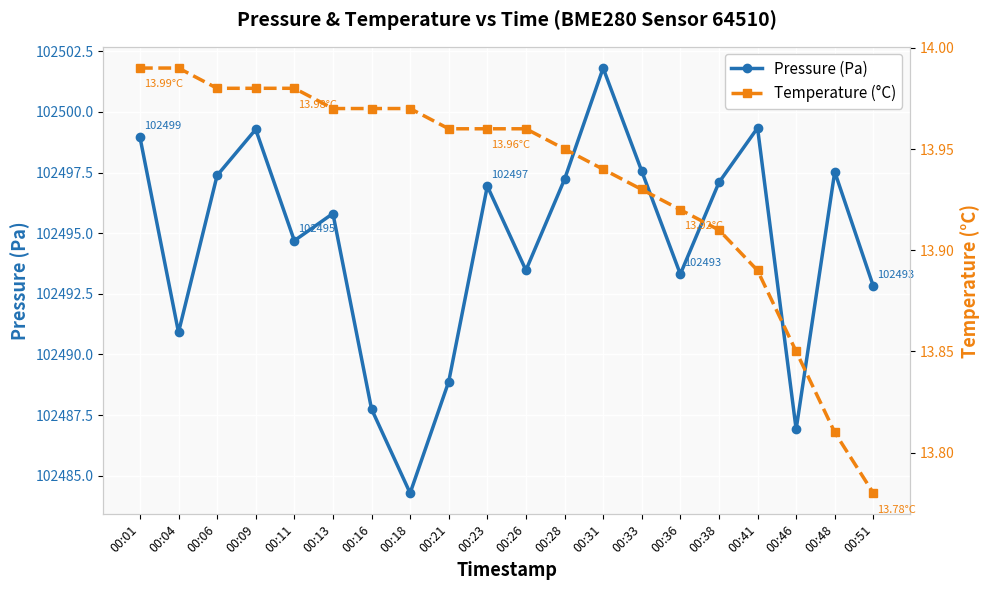

At how many categories does at least one series exceed 93118?

20